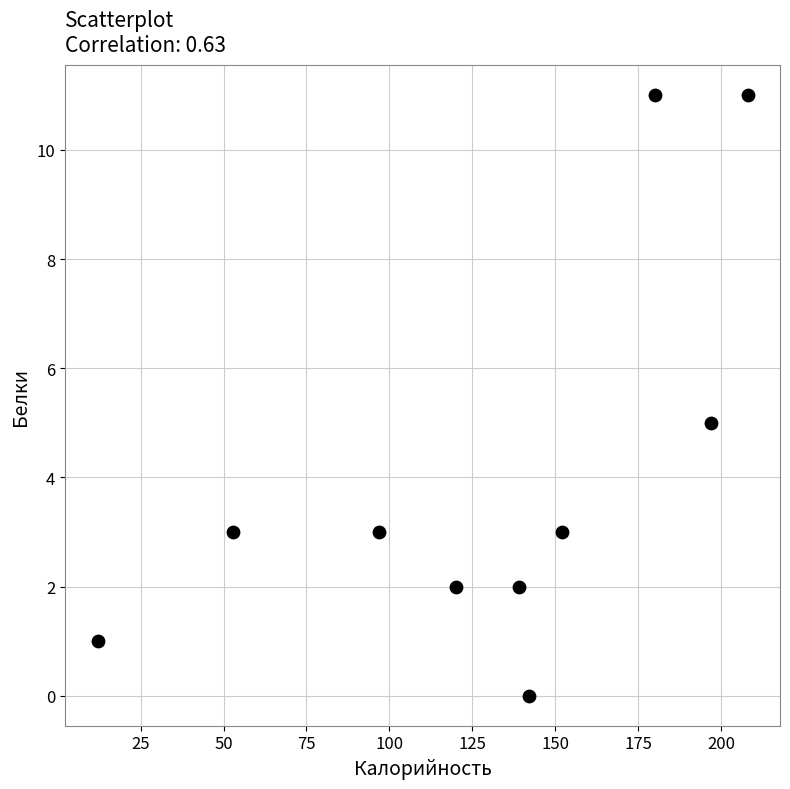

What is the average Y value?

4